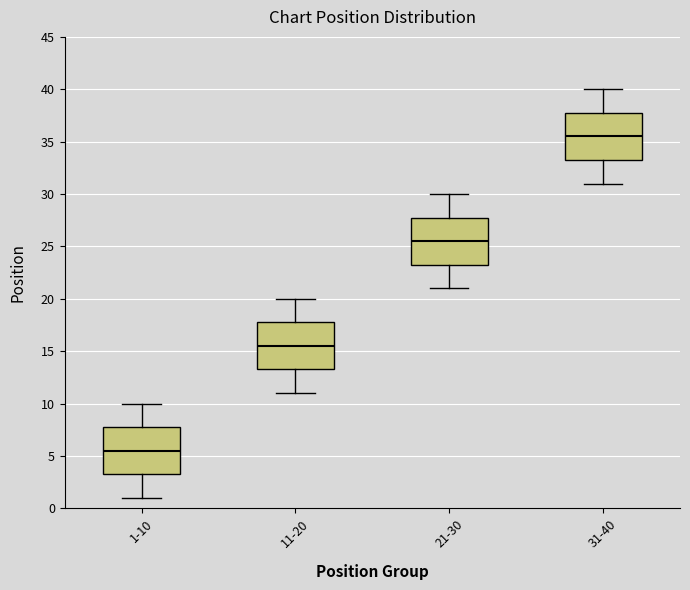

Reading left to right, read every box against the y-axis: the position of its median line, the range the box covers, and the ends of its whiskers. The values are not printed on the chart, so give them approximately, as read against the axis.

1-10: median 5.5, box 3.5 to 8.0, whiskers 1.0 to 10.0
11-20: median 15.5, box 13.5 to 18.0, whiskers 11.0 to 20.0
21-30: median 25.5, box 23.5 to 28.0, whiskers 21.0 to 30.0
31-40: median 35.5, box 33.5 to 38.0, whiskers 31.0 to 40.0